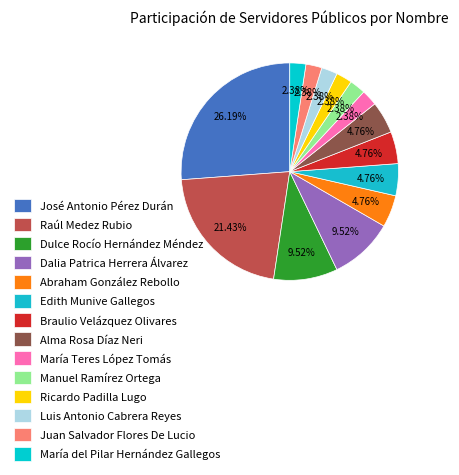

How many slices are in this pie chart?

14